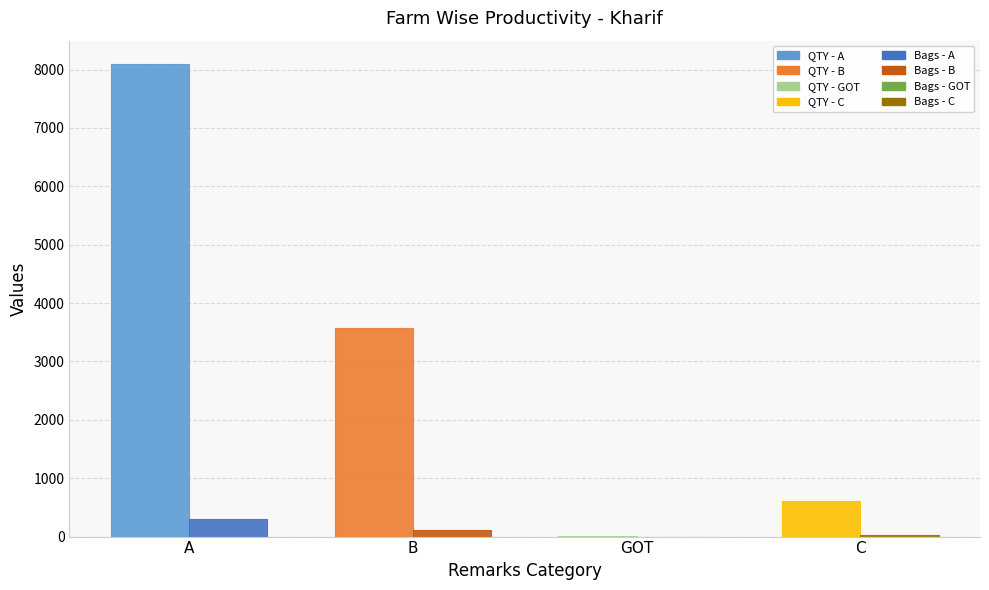

Which label corresponds to the largest value in the chart?

A